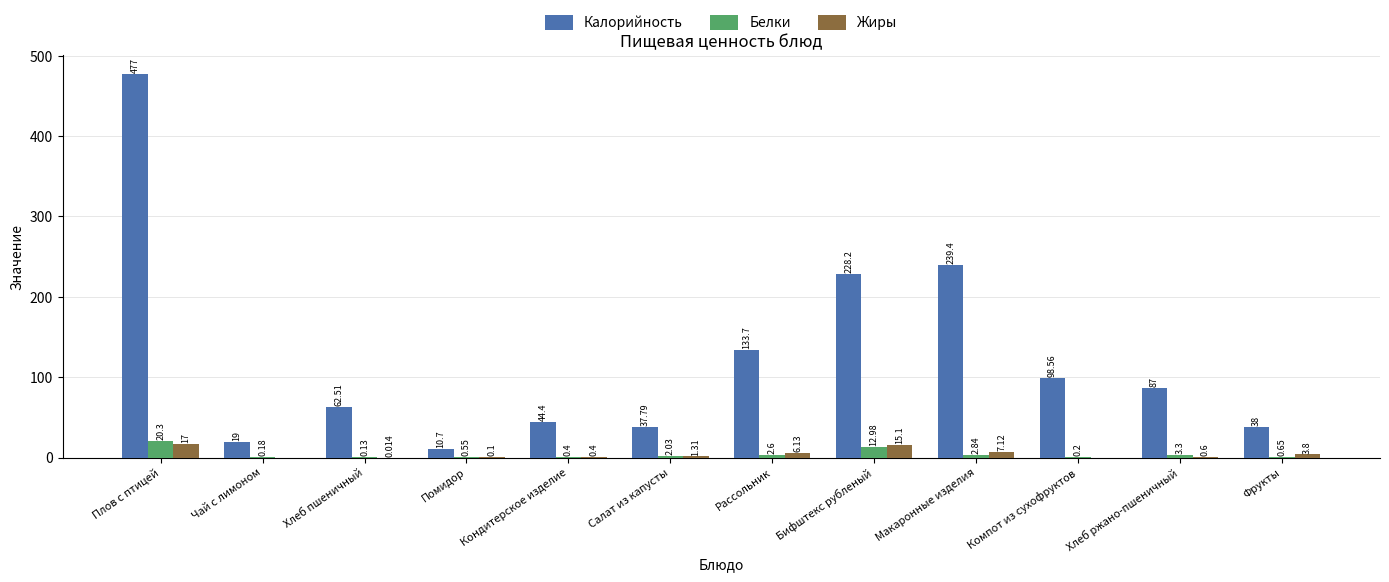

Where is Жиры nearest to the value 8?

Макаронные изделия